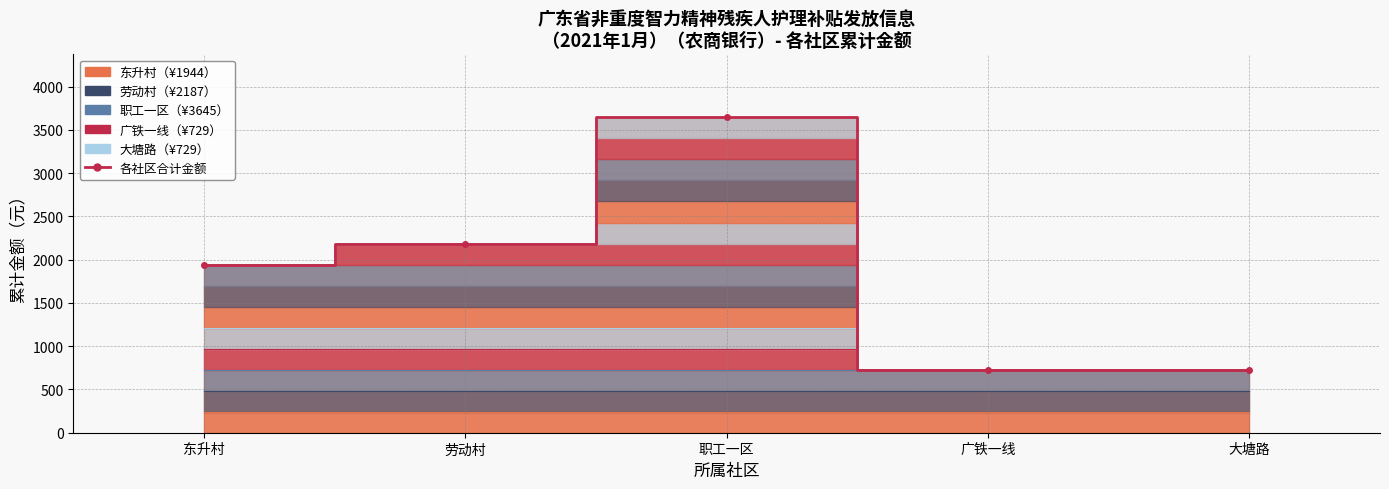

Rank the categories by value from lowest to highest.

广铁一线, 大塘路, 东升村, 劳动村, 职工一区